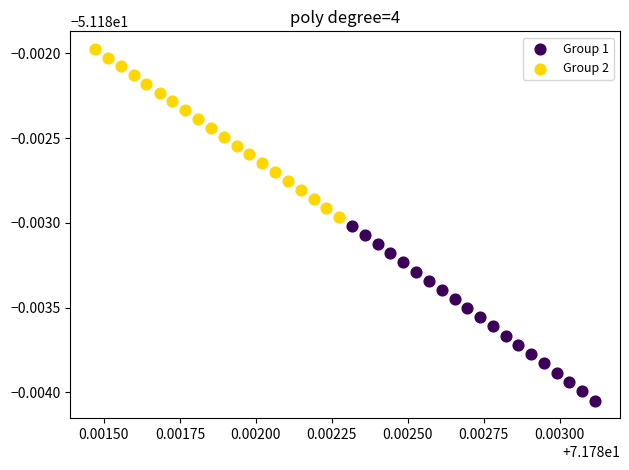

What are all the series names shown in the legend?

Group 1, Group 2